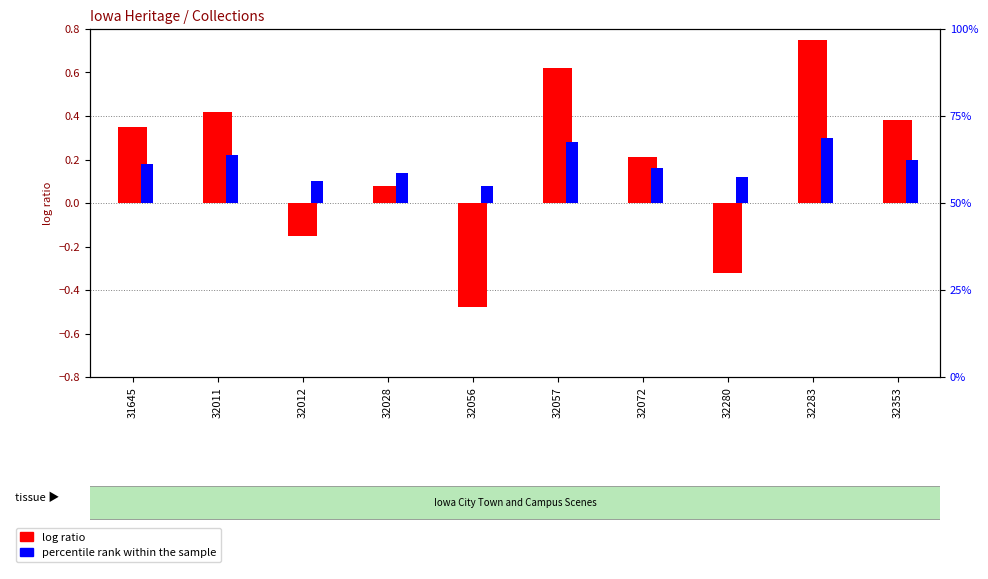

Is it true that percentile rank within the sample equals 0.2 at 32072?

False